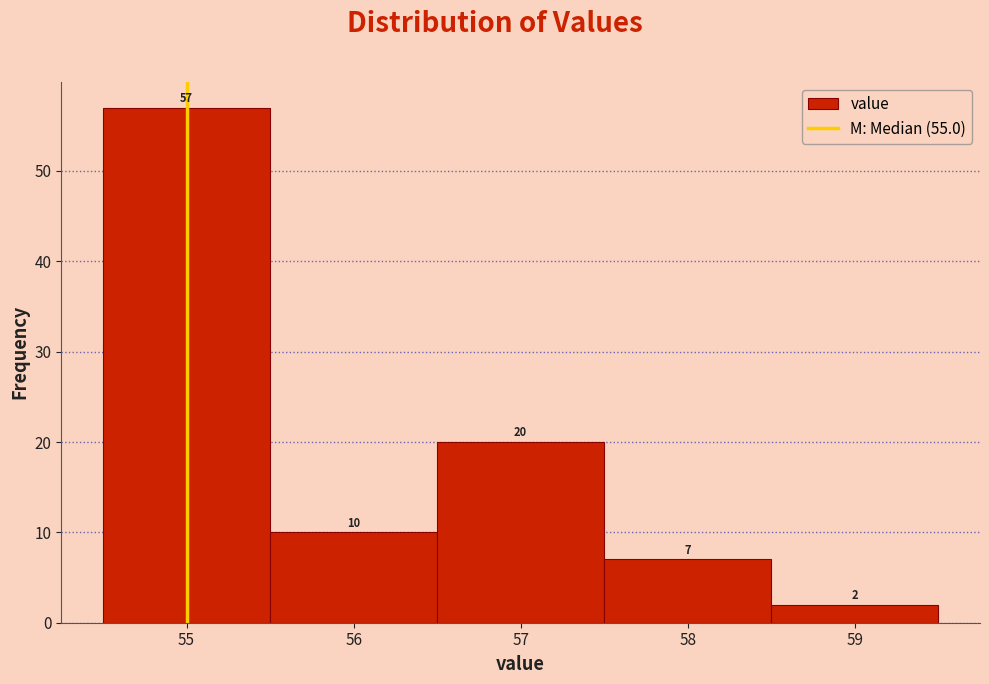

Which range on the x-axis has the tallest bar?

54.5 to 55.5